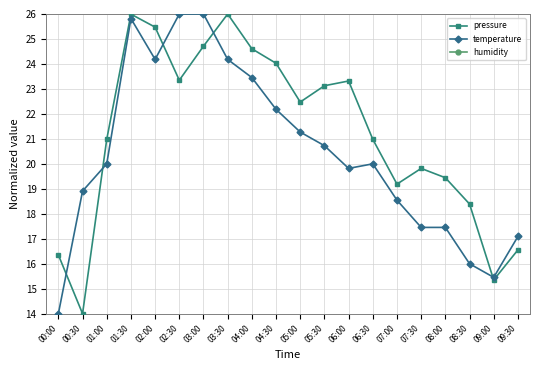

Which category has the highest value across all series?

03:30